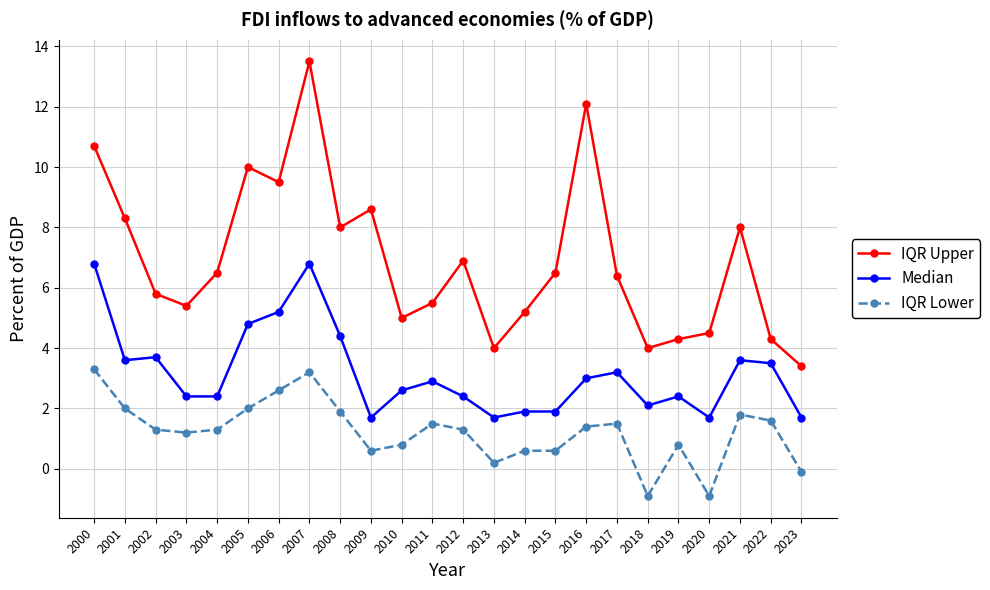

True or false: IQR Upper and Median intersect in this chart.

False